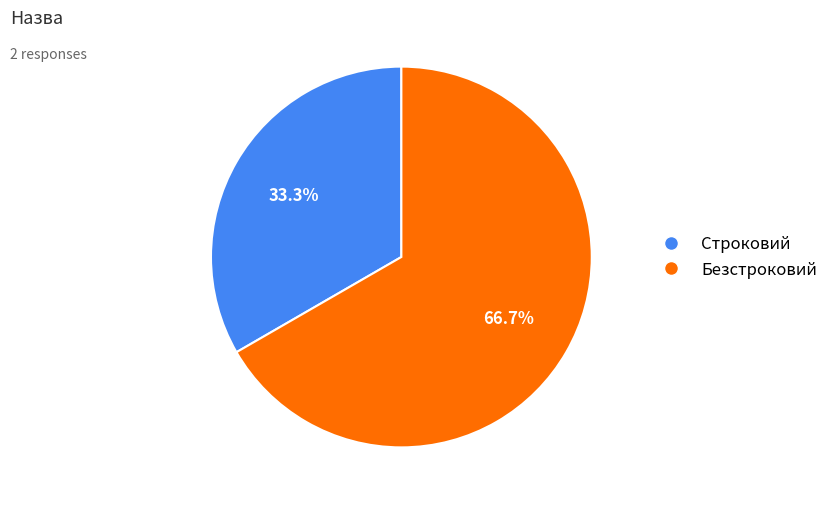

Approximately how many times larger is the value at Безстроковий compared to Строковий?

2.0